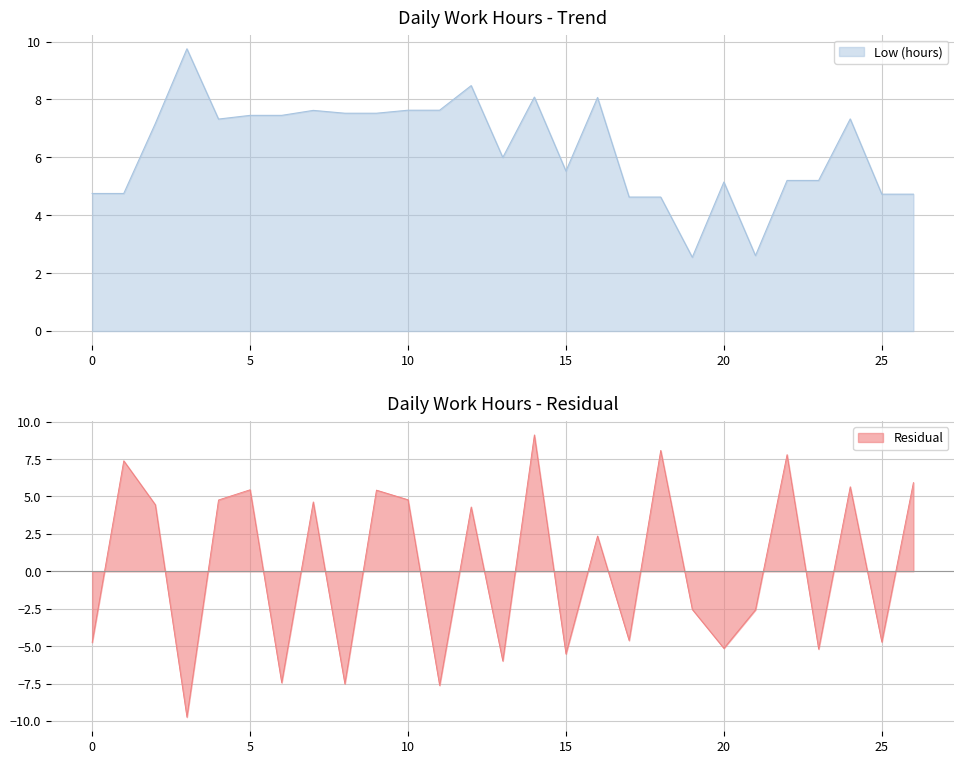

Is it true that Low (hours) equals 4.7 at 25?

True